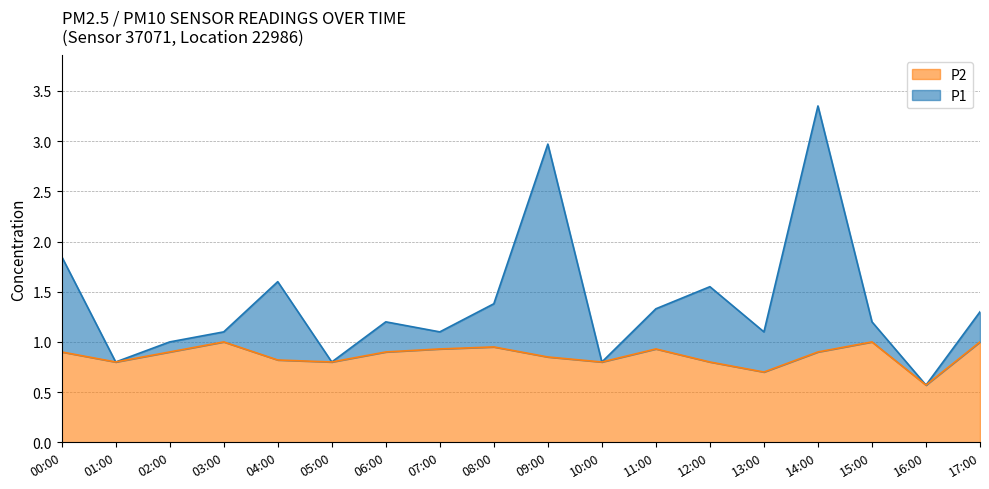

The value of P1 at 04:00 is 0.8. True or false?

False